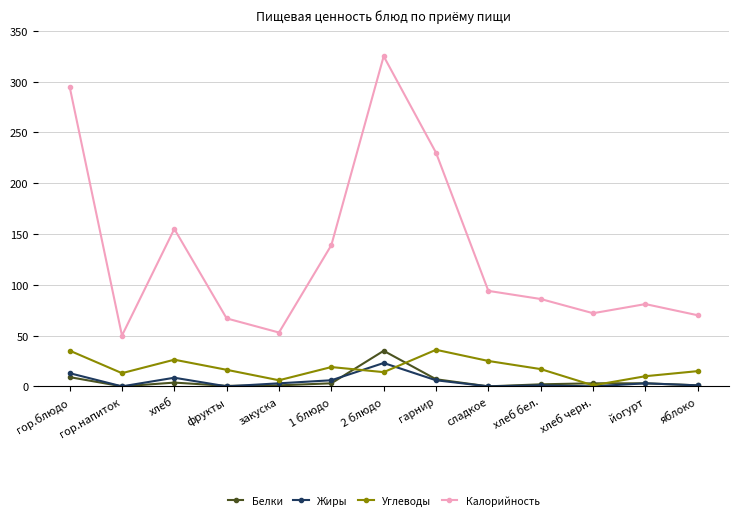

True or false: Калорийность and Жиры intersect in this chart.

False